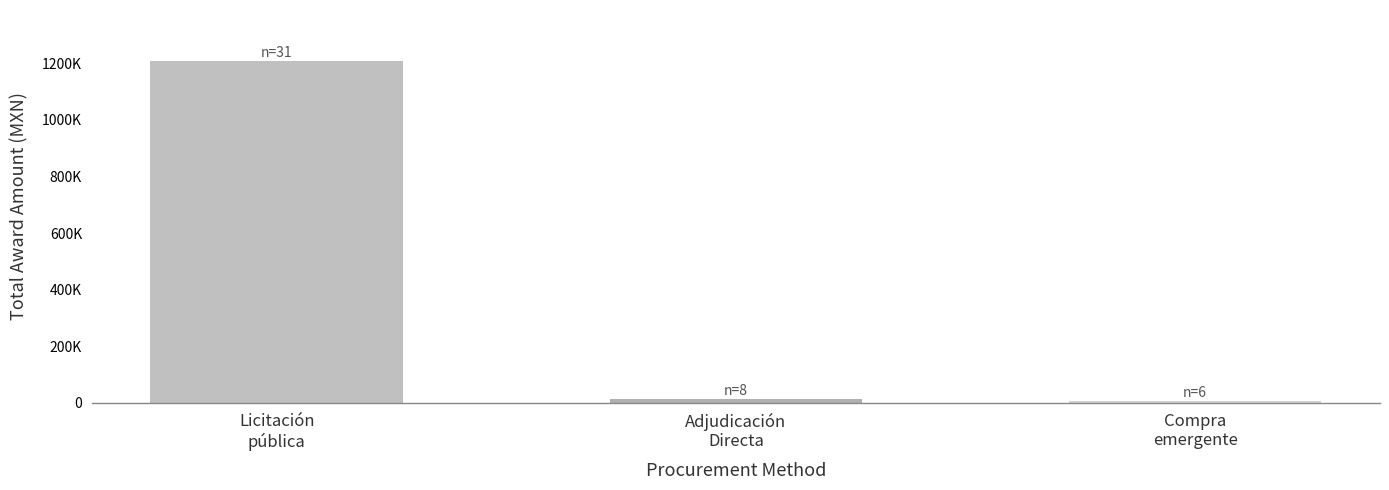

The value at Adjudicación
Directa is 13439.6. True or false?

True